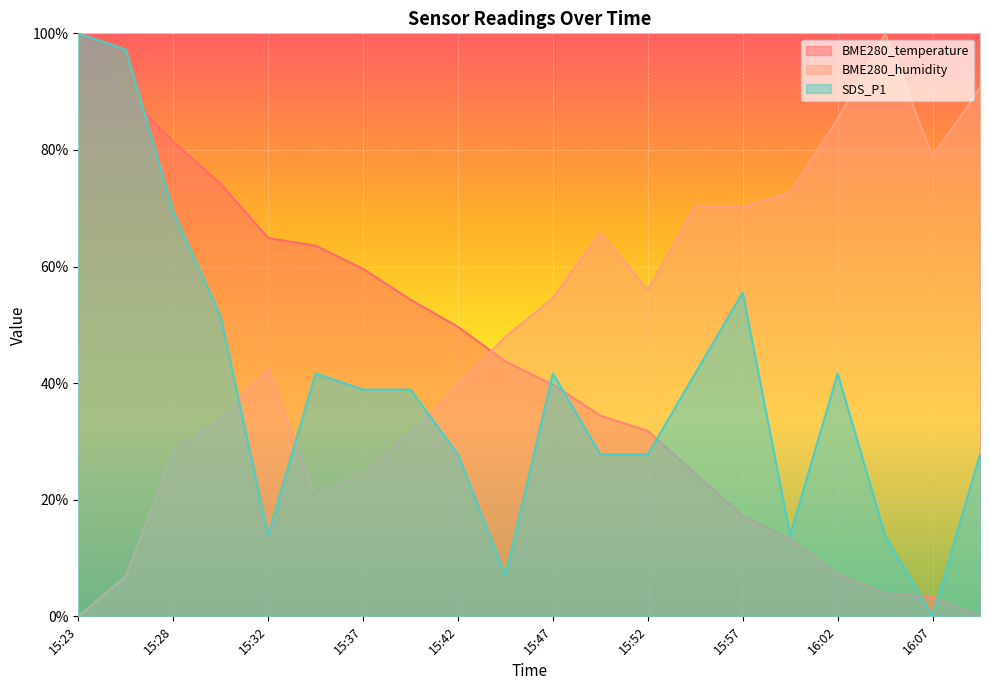

How many lines are shown in the chart?

3